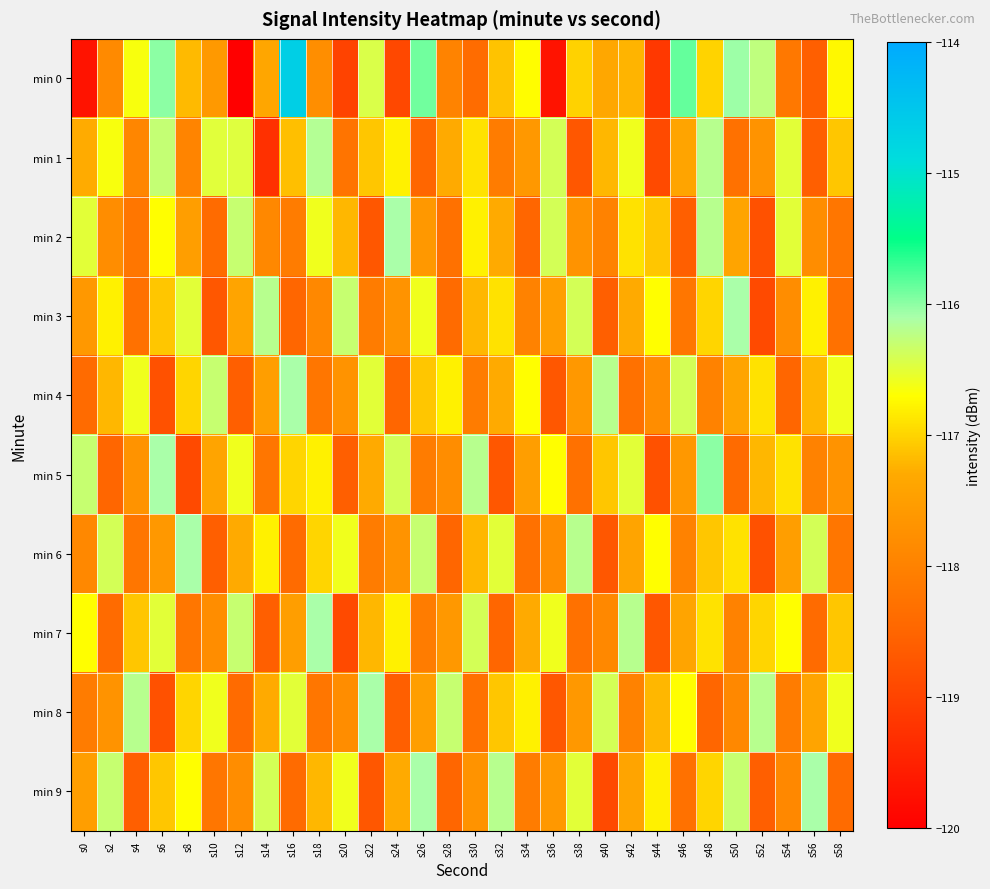

At which category is the sum across all series the highest?

s48